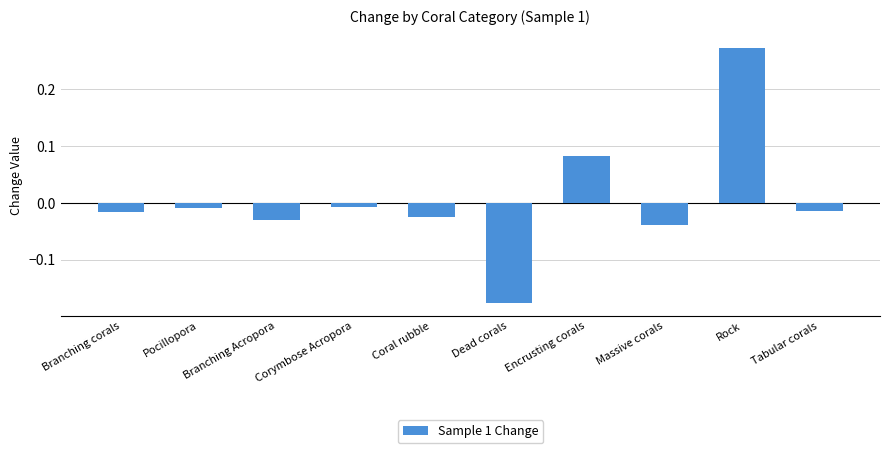

What position from the right is Rock?

2